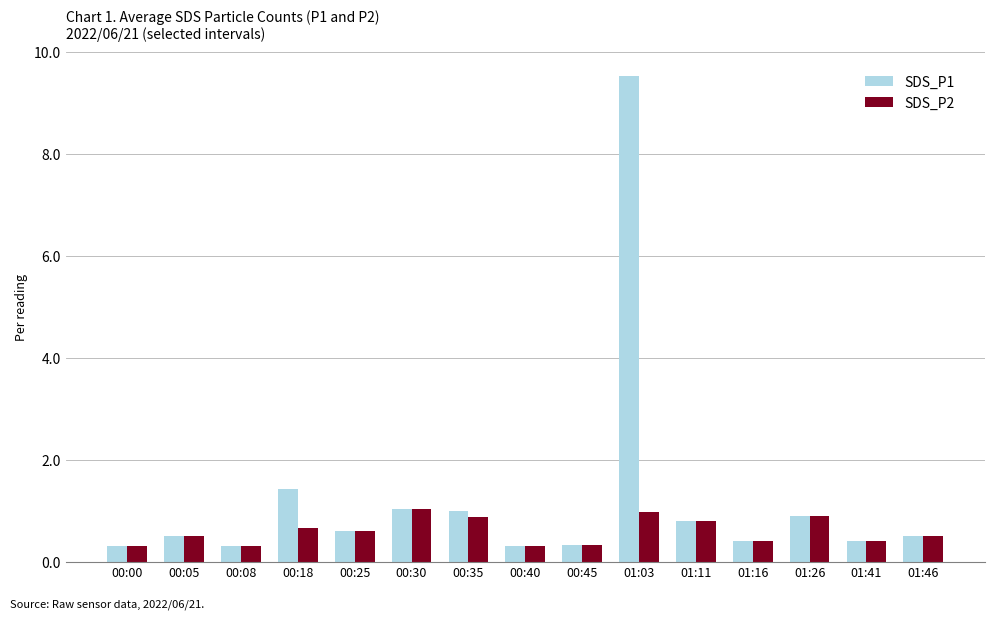

Is it true that SDS_P1 equals 1.2 at 01:11?

False